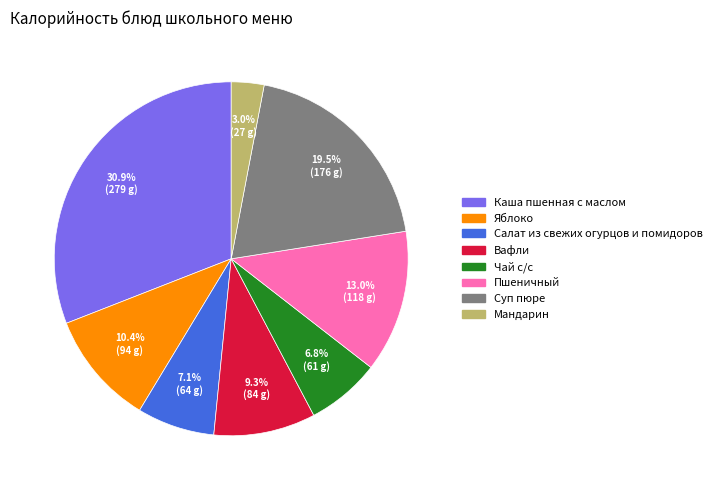

Between Мандарин and Каша пшенная с маслом, which is larger?

Каша пшенная с маслом